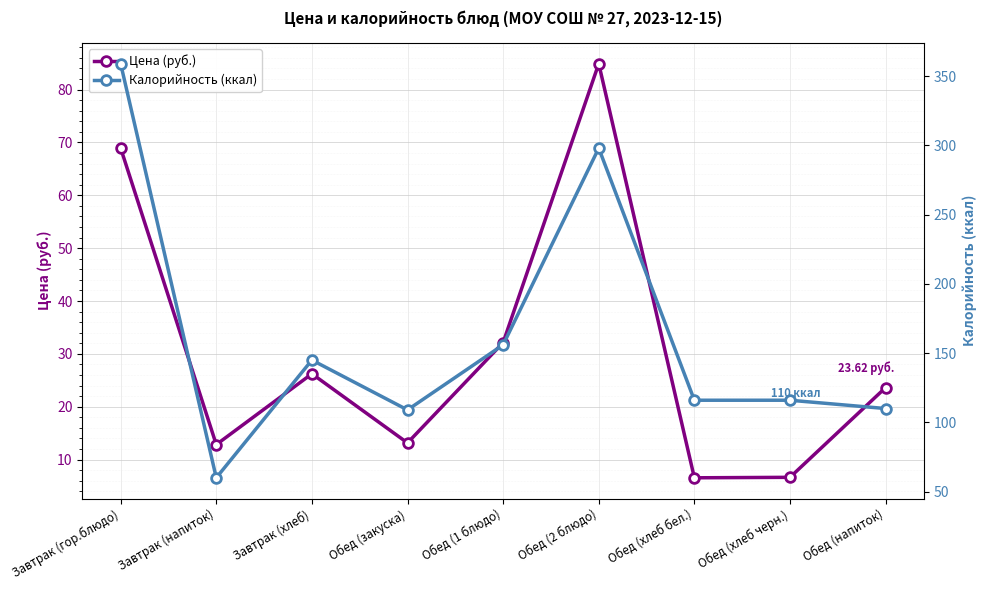

The value of Калорийность (ккал) at Обед (напиток) is 159.4. True or false?

False